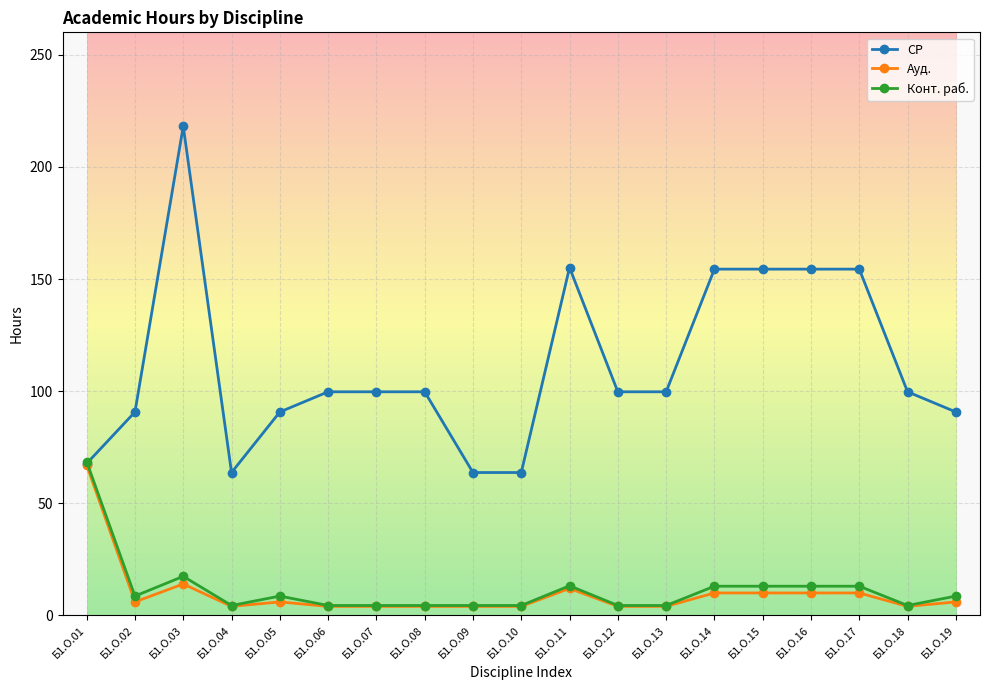

What is the lowest value of the СР series?

63.7